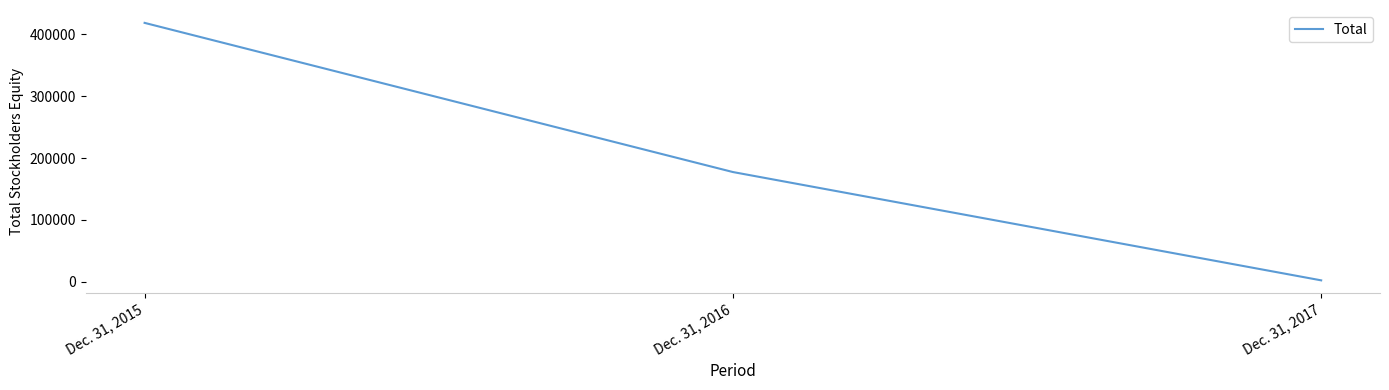

Reading right to left, what are all the values shown in this chart?

2408	177518	418664